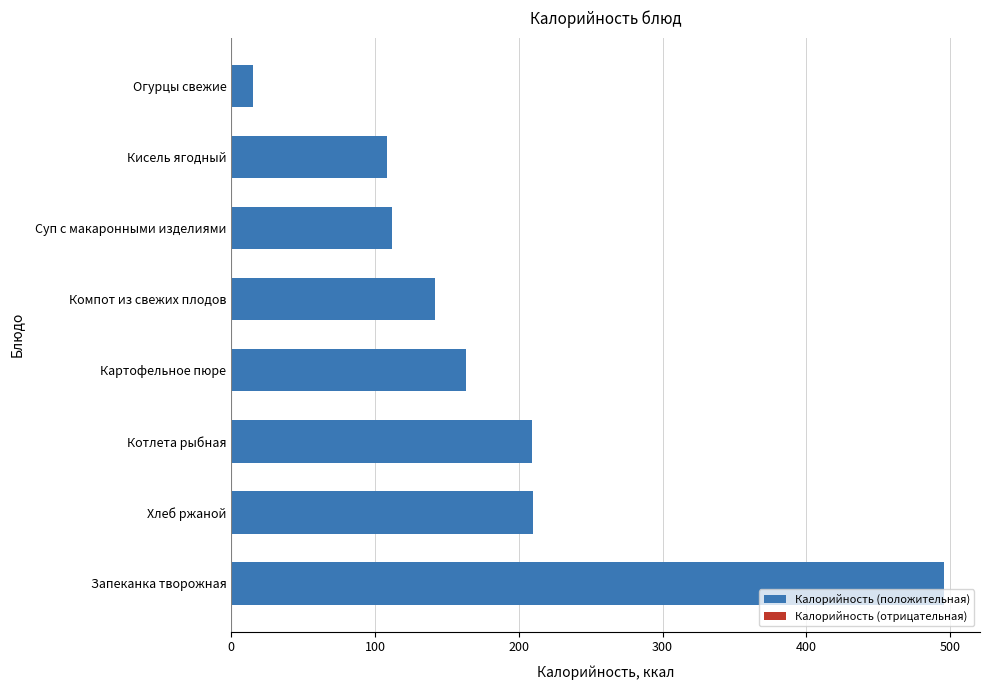

What is the smallest value displayed?

15.0